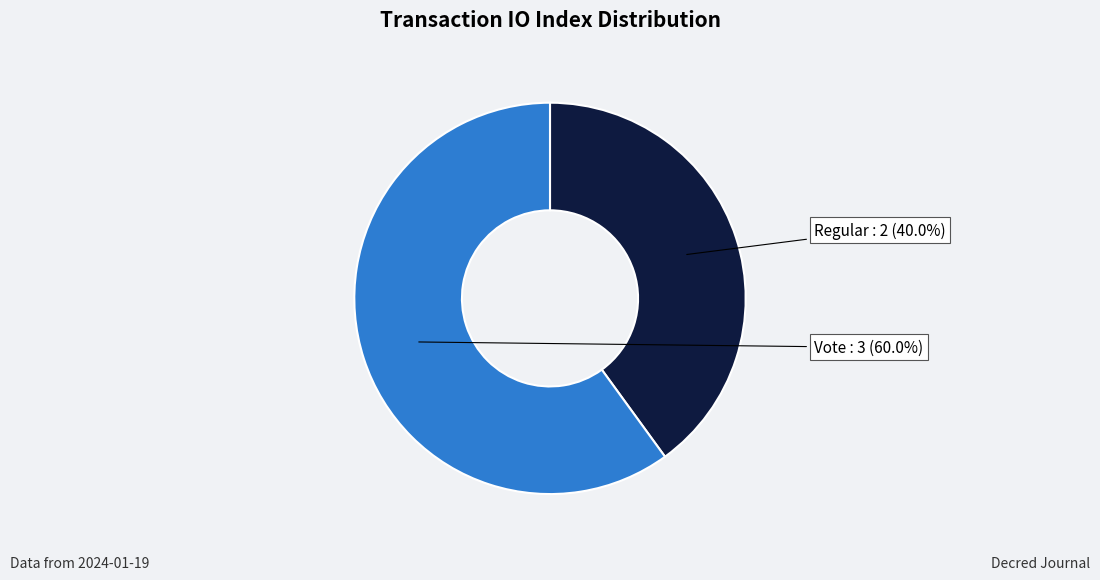

Rank the categories by value from highest to lowest.

Vote, Regular